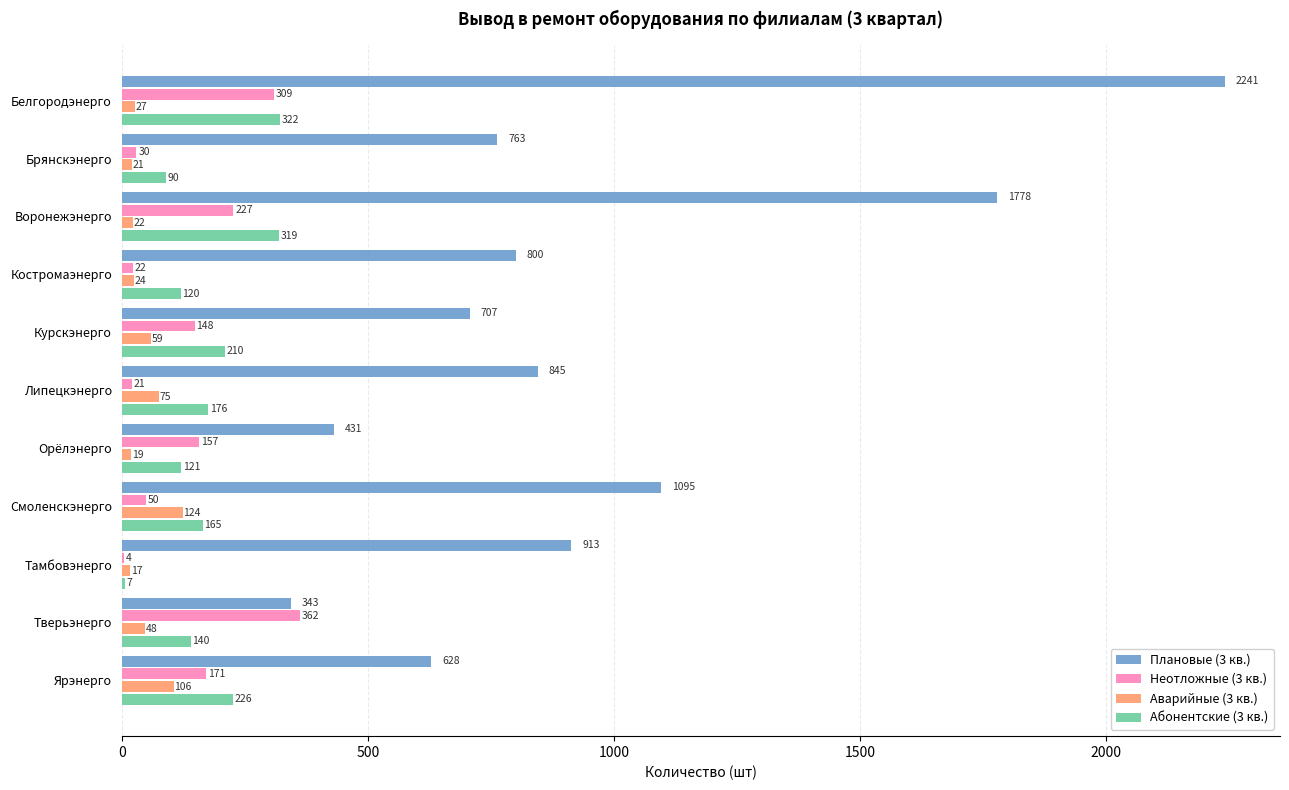

At which label is Неотложные (3 кв.) closest to 183?

Ярэнерго